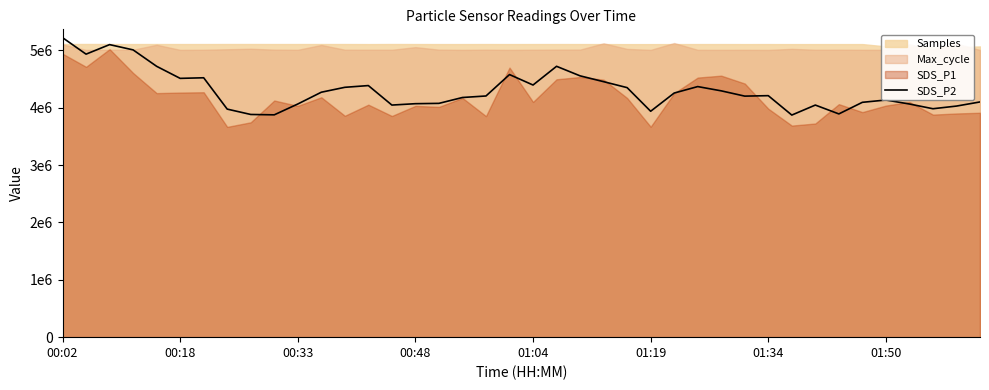

Approximately how many times larger is the value at 01:50 compared to 20?

0.9